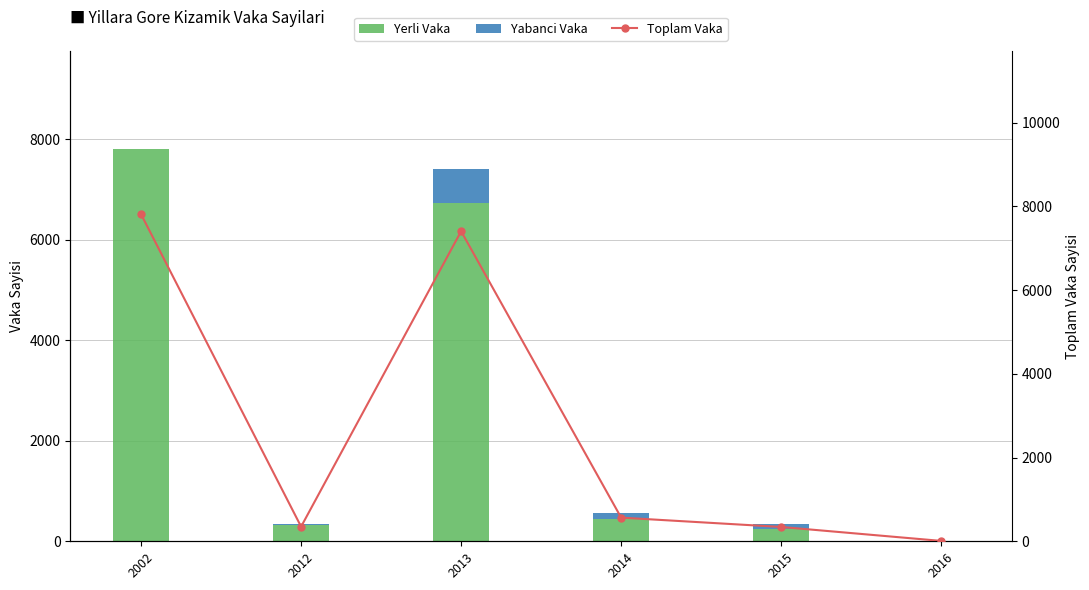

What are all the series names shown in the legend?

Yerli Vaka, Yabanci Vaka, Toplam Vaka